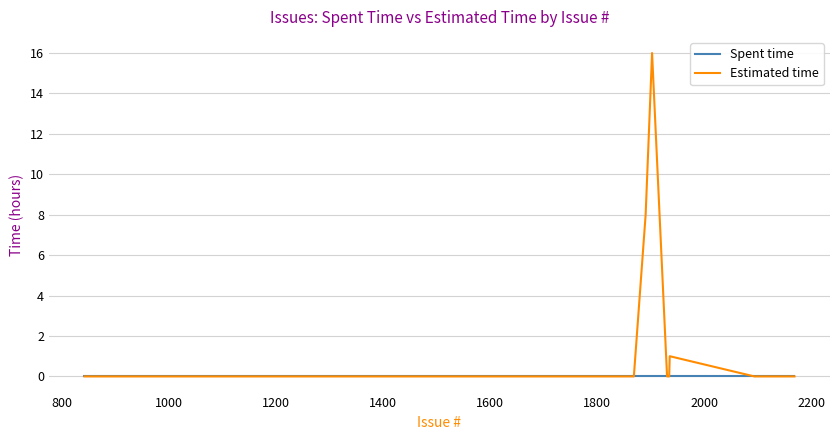

List the series in order of their overall mean, lowest first.

Spent time, Estimated time